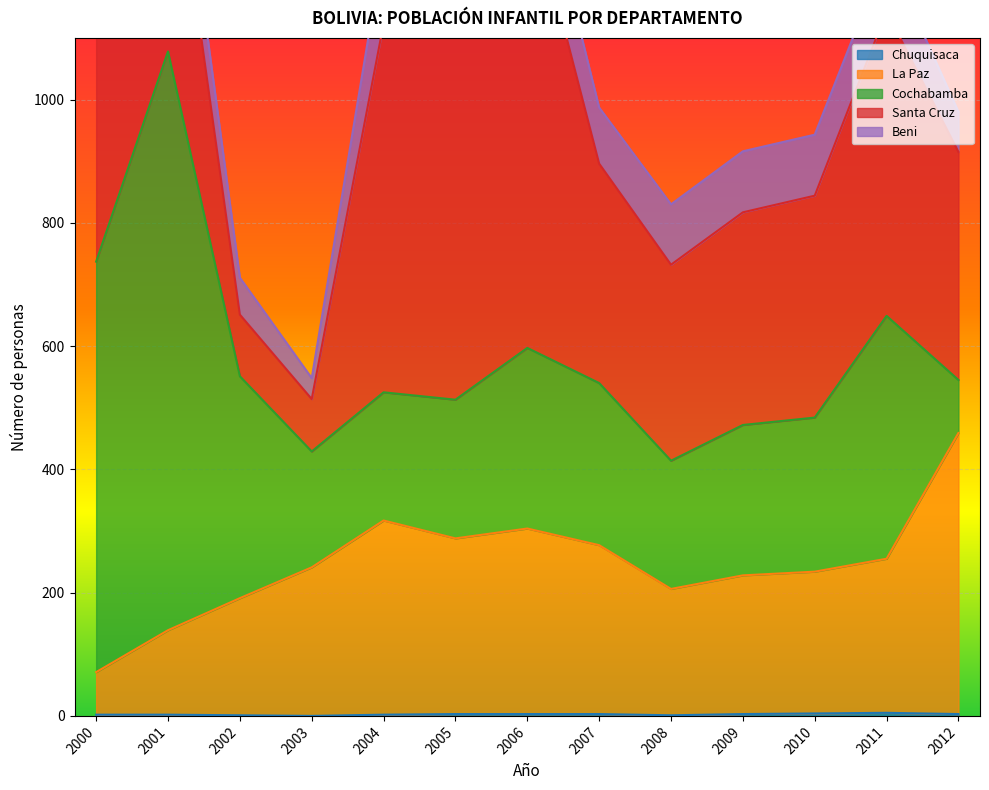

What is the approximate value of Chuquisaca at 2008?

1